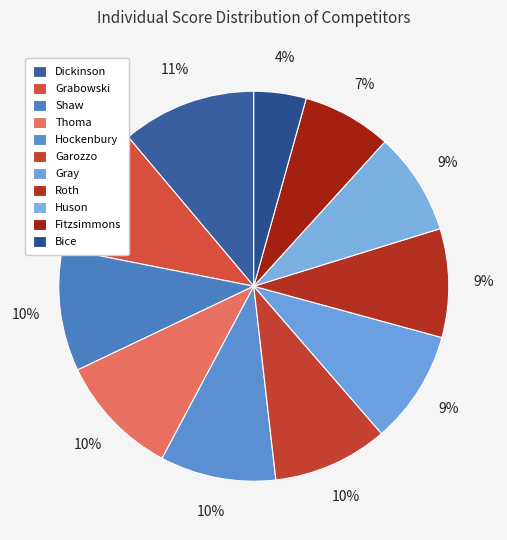

Which category has the smallest portion of the pie?

Bice